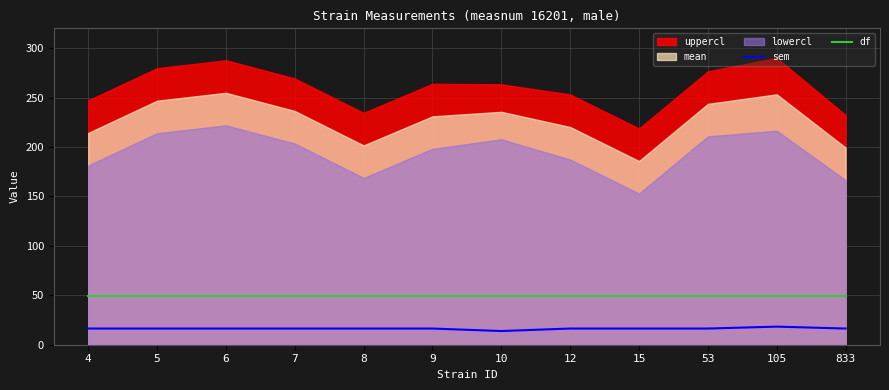

What is the highest value of the sem series?

18.3